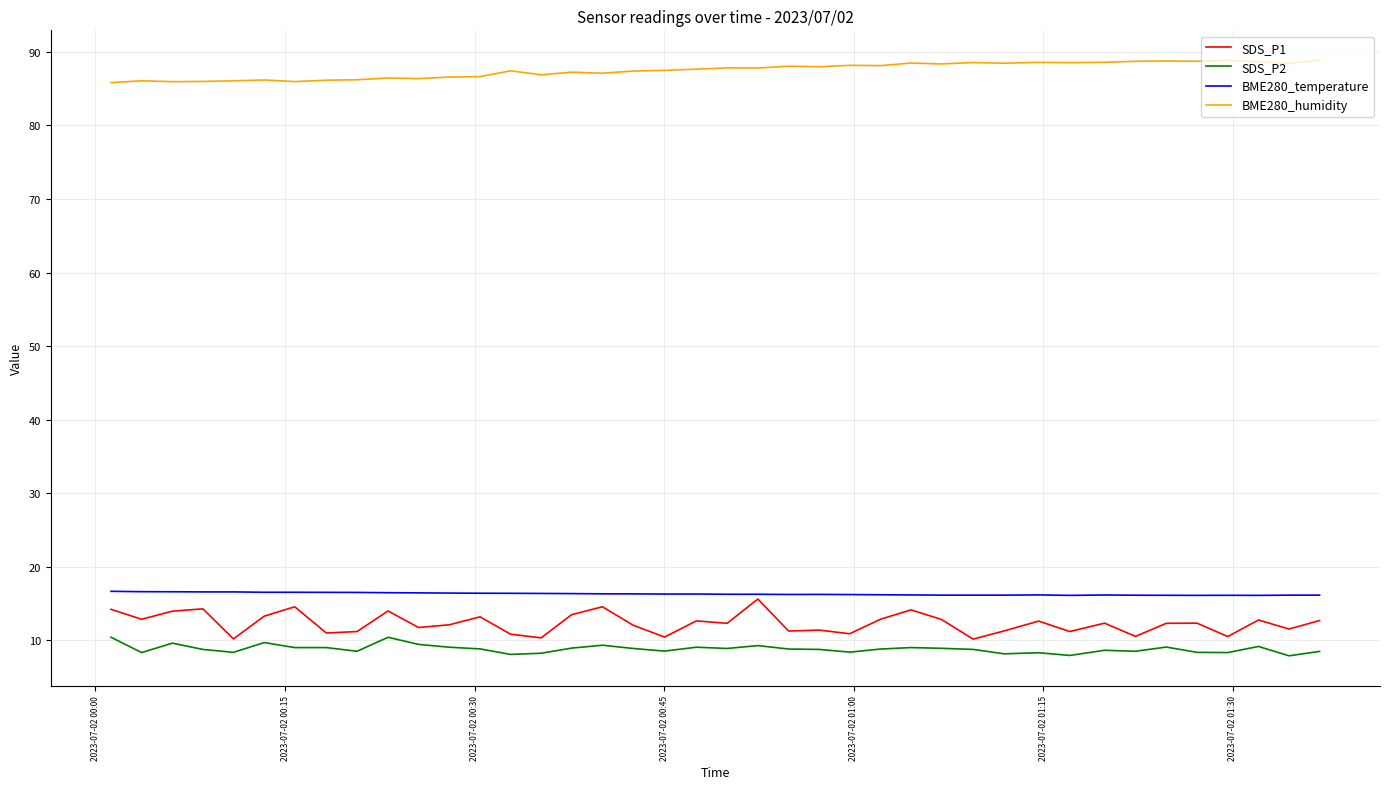

Which series has the largest total across all categories?

BME280_humidity